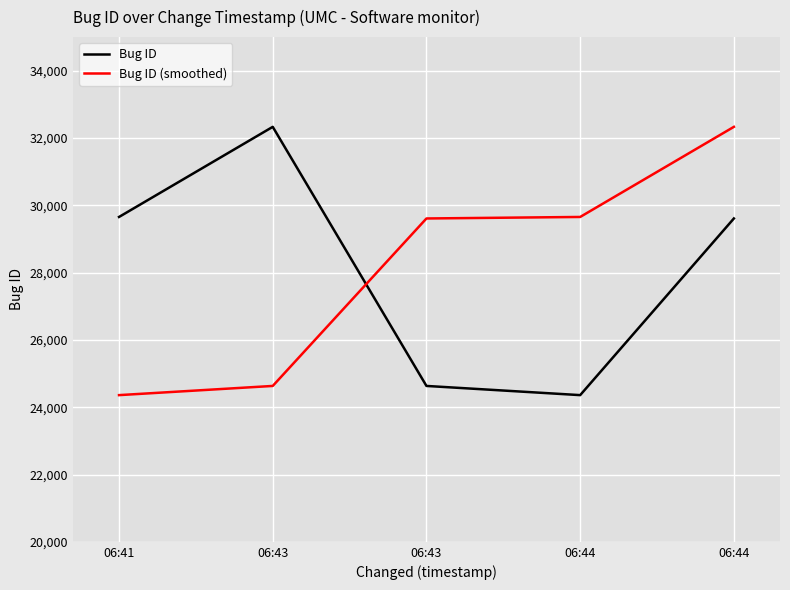

Where is the first local minimum for Bug ID?

06:44